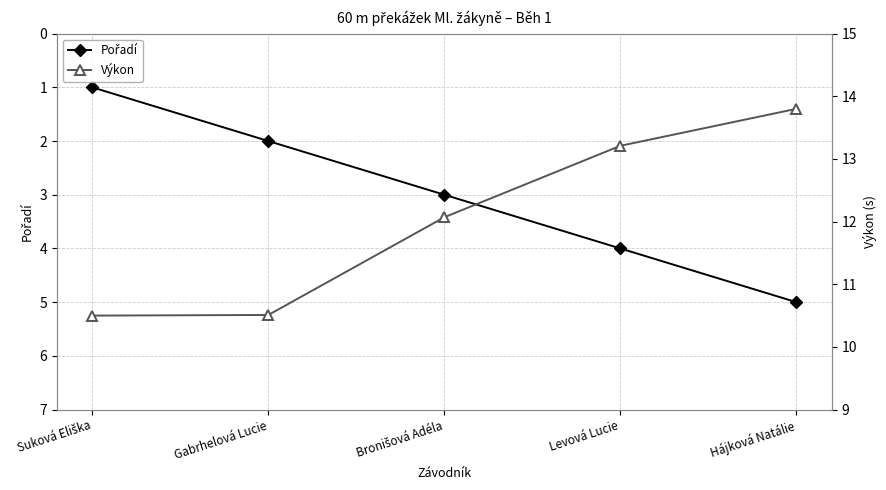

True or false: Pořadí and Výkon intersect in this chart.

False